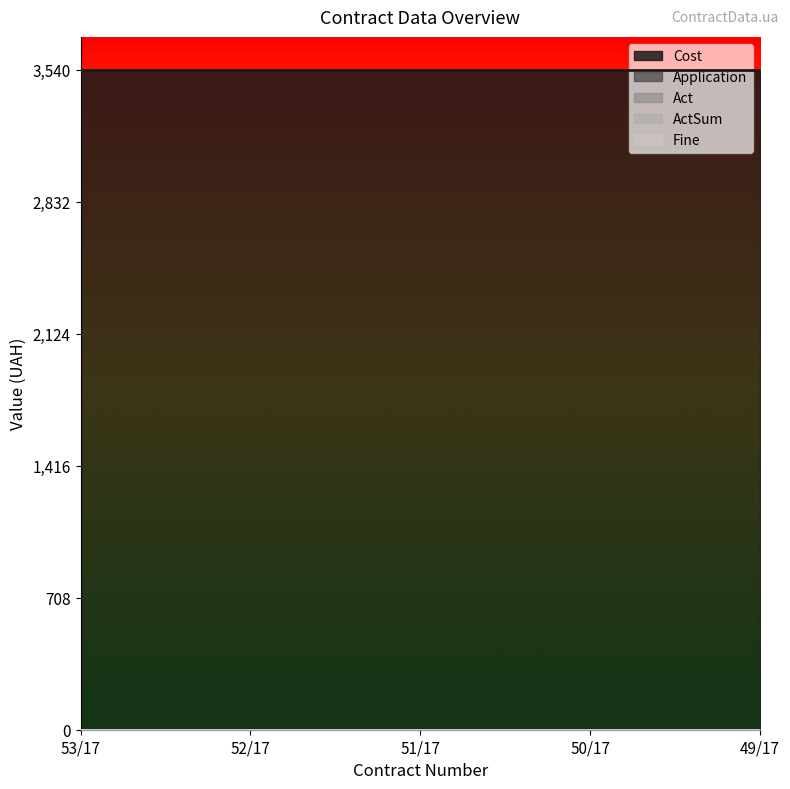

The value of Fine at 53/17 is 0. True or false?

True